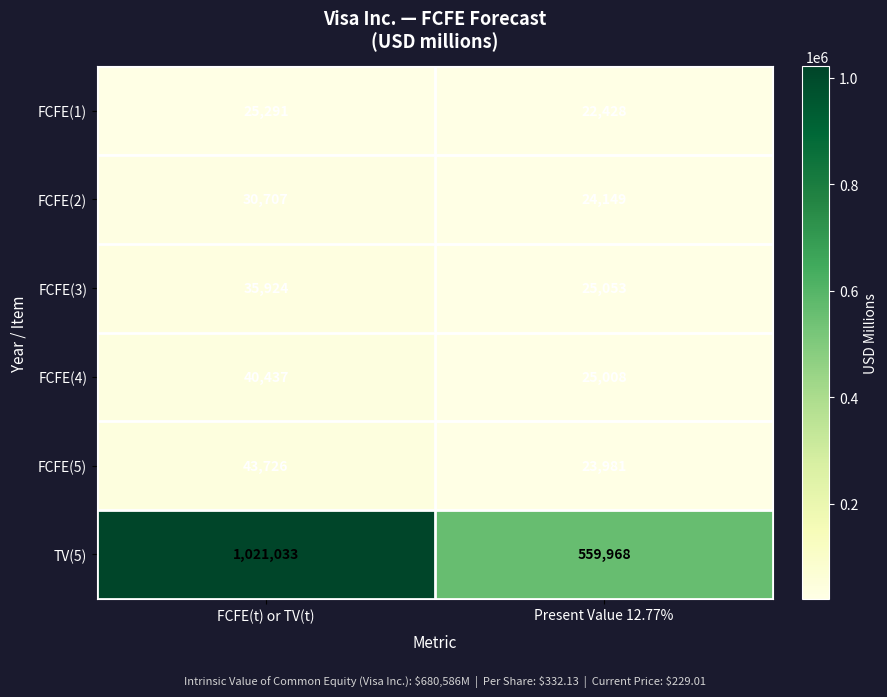

Which series has the largest range (max minus min)?

TV(5)